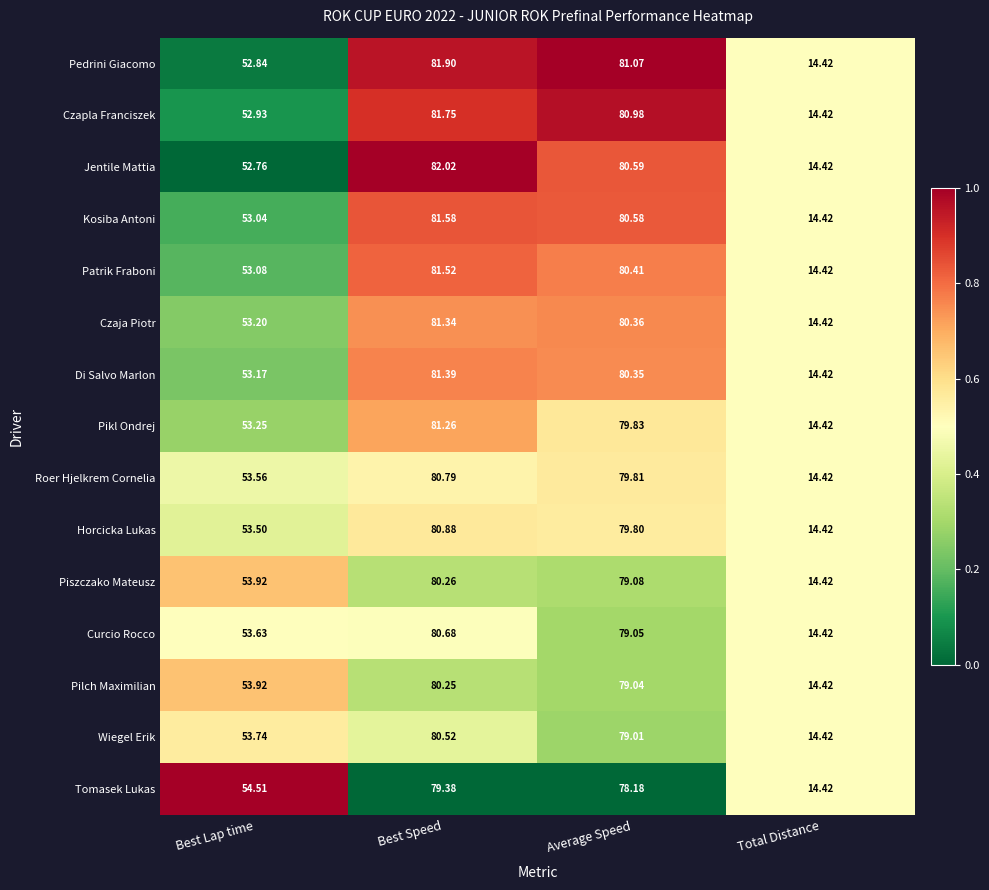

Which series has the largest range (max minus min)?

Jentile Mattia